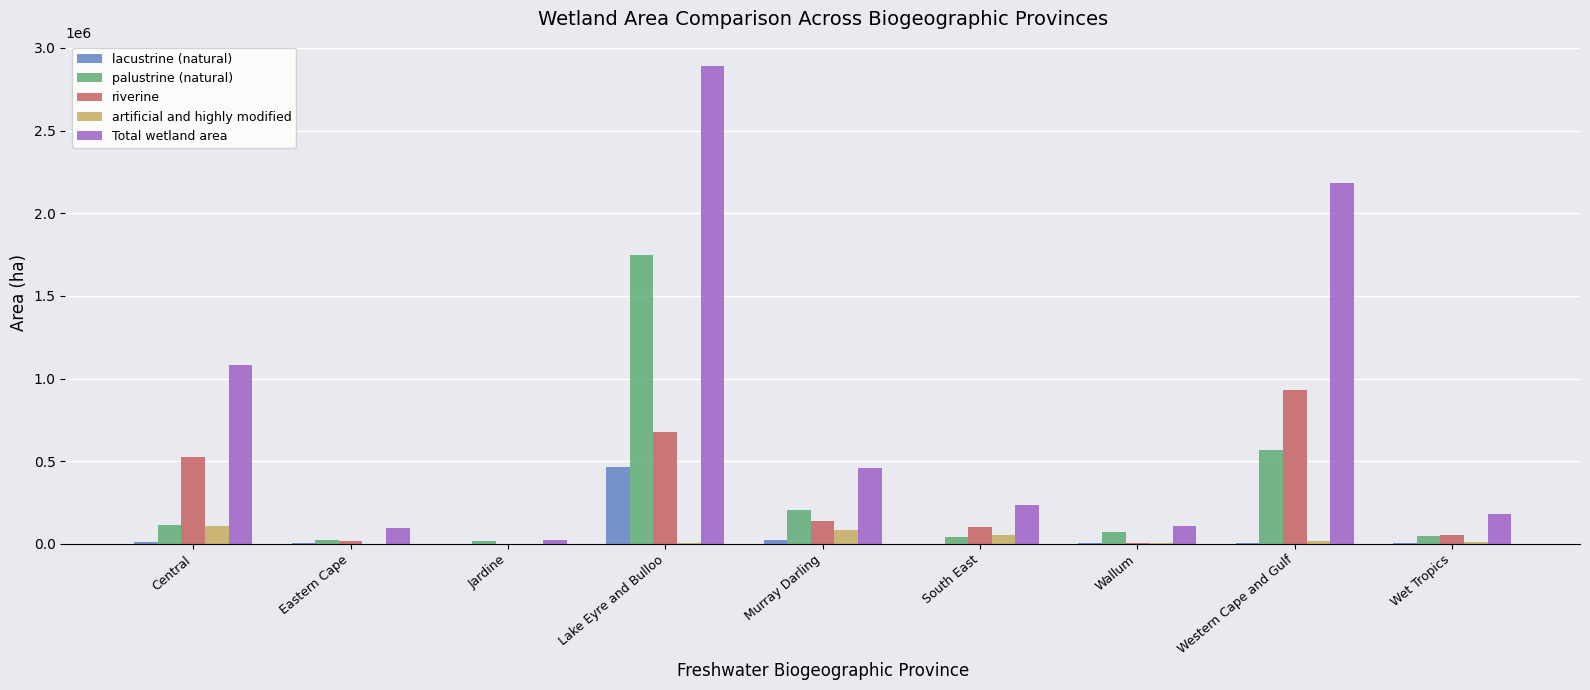

Between Central and South East, which series saw the biggest shift?

Total wetland area